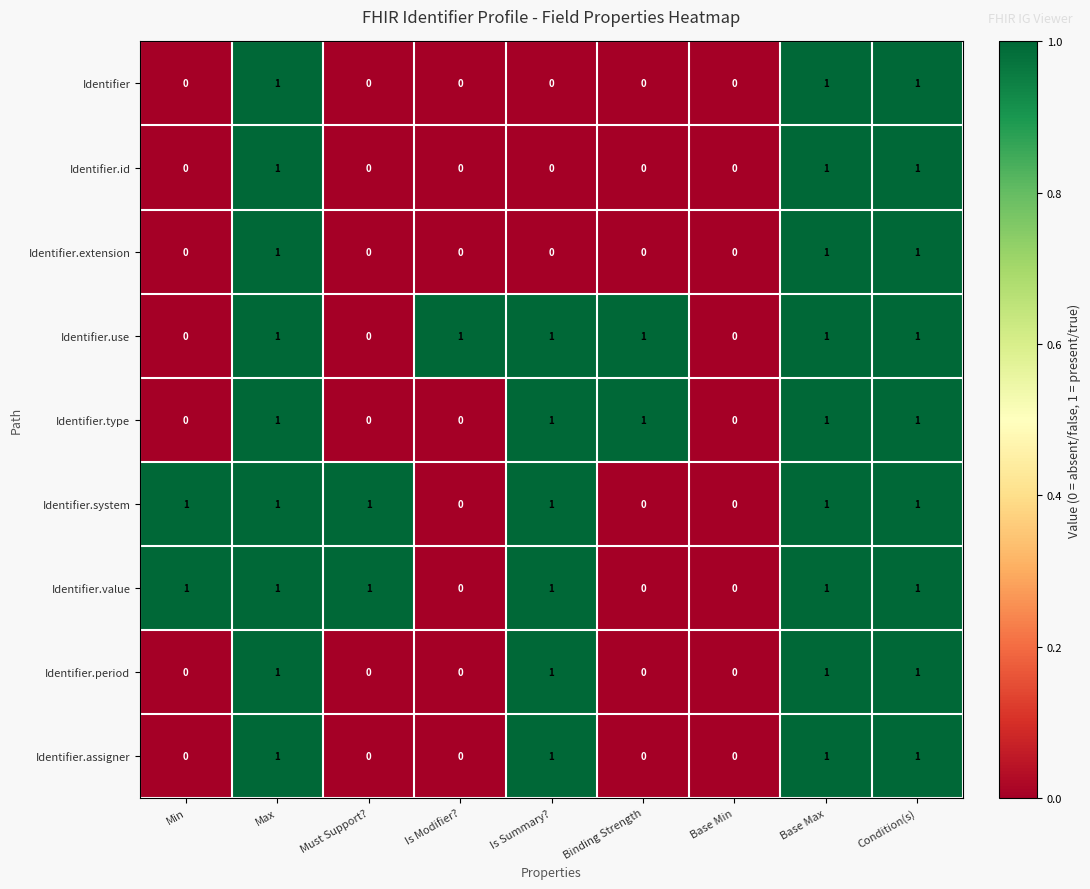

What is the total value across all series at Condition(s)?

9